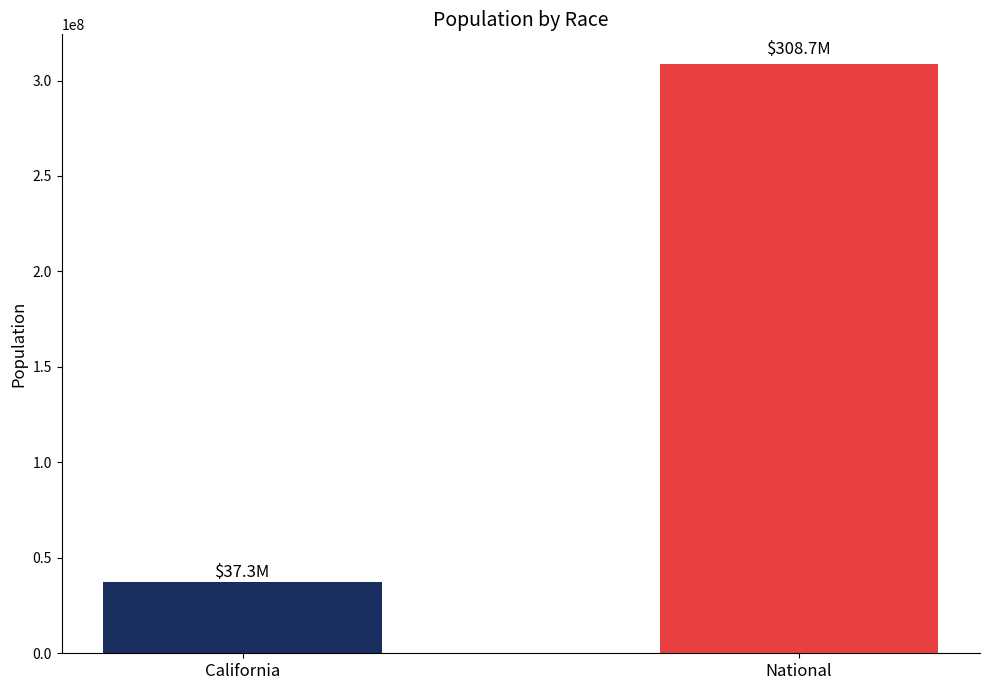

What is the greatest value displayed?

308745538